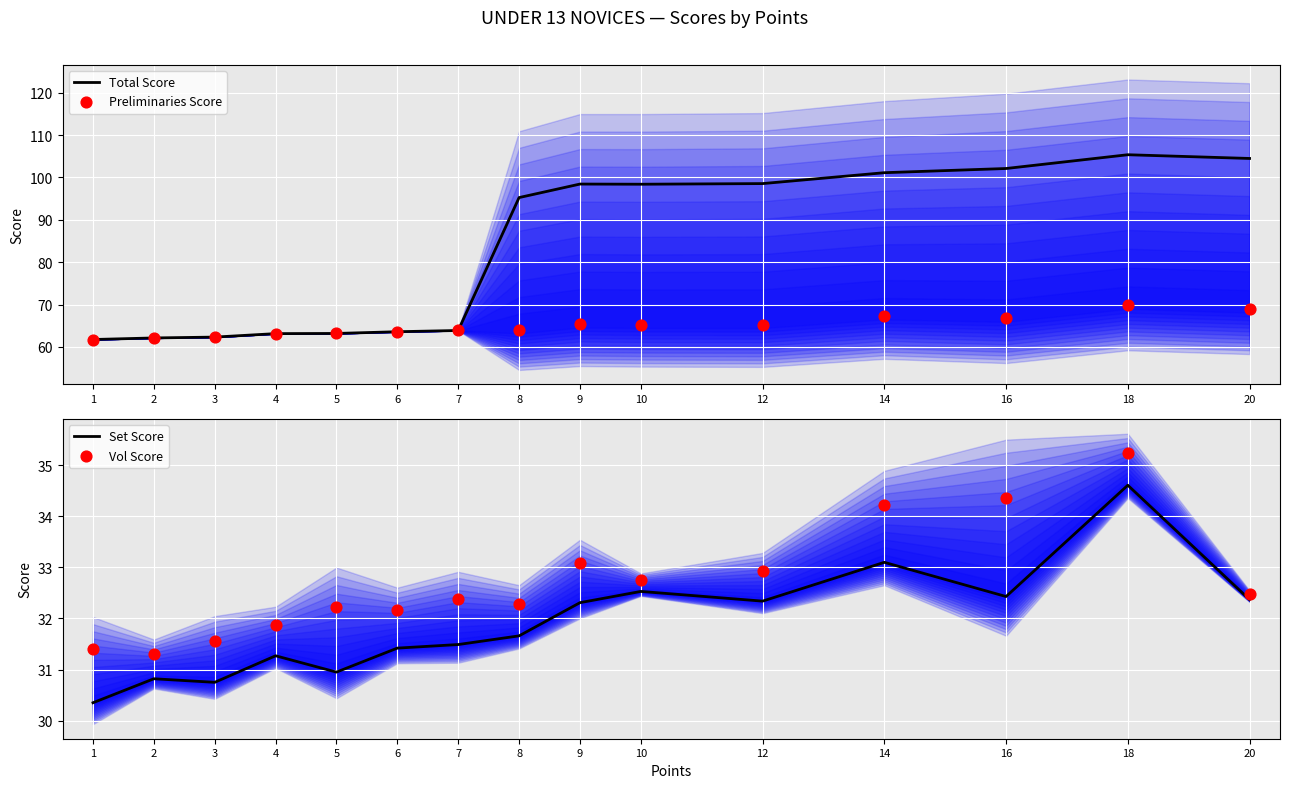

At how many categories does at least one series exceed 59?

15